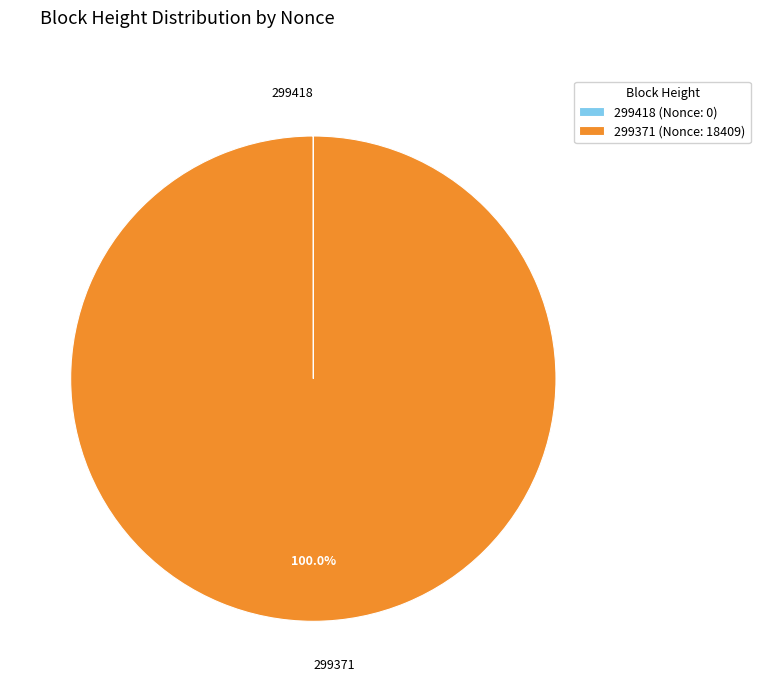

Is there any slice that represents more than half of the pie?

Yes